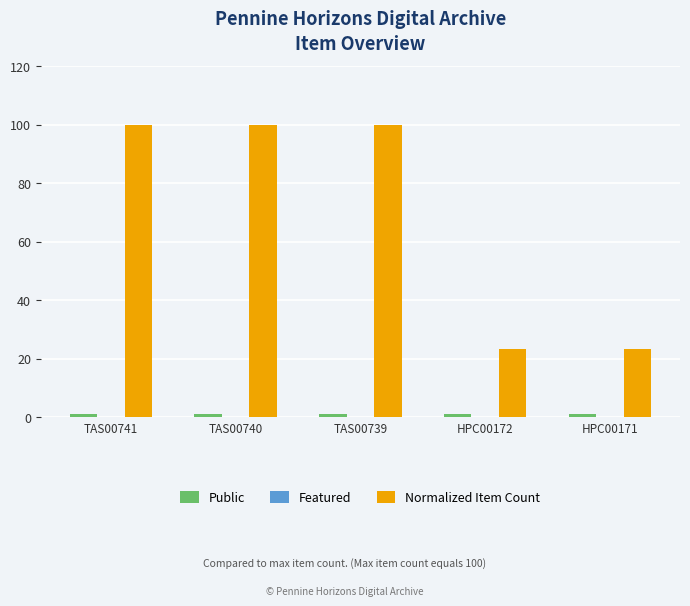

Which series has the widest spread of values?

Normalized Item Count